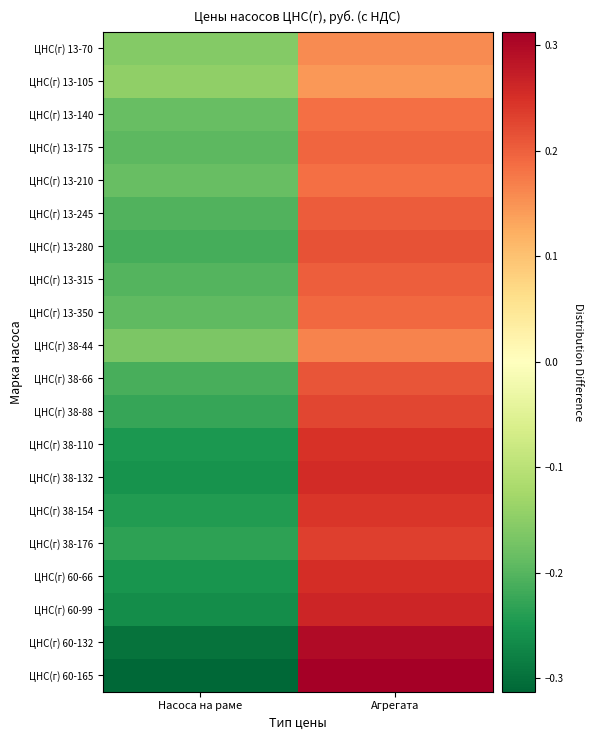

Rank the series at Насоса на раме from highest to lowest value.

ЦНС(г) 13-105, ЦНС(г) 13-70, ЦНС(г) 38-44, ЦНС(г) 13-140, ЦНС(г) 13-210, ЦНС(г) 13-350, ЦНС(г) 13-175, ЦНС(г) 13-315, ЦНС(г) 13-245, ЦНС(г) 38-66, ЦНС(г) 13-280, ЦНС(г) 38-88, ЦНС(г) 38-176, ЦНС(г) 38-154, ЦНС(г) 38-110, ЦНС(г) 60-66, ЦНС(г) 38-132, ЦНС(г) 60-99, ЦНС(г) 60-132, ЦНС(г) 60-165